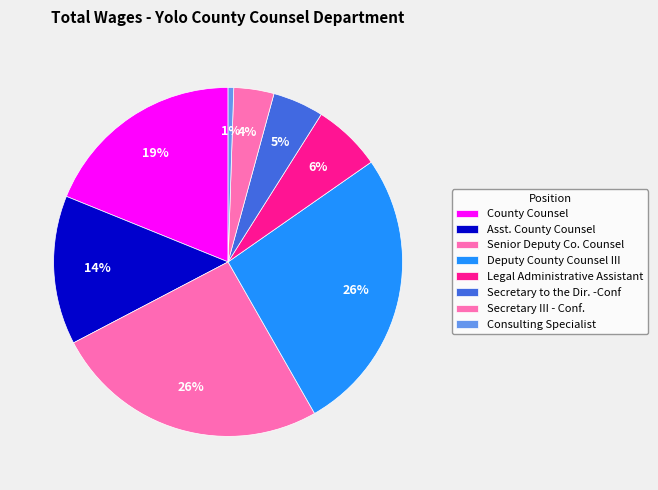

Approximately how many times larger is the value at Asst. County Counsel compared to Secretary III - Conf.?

3.7